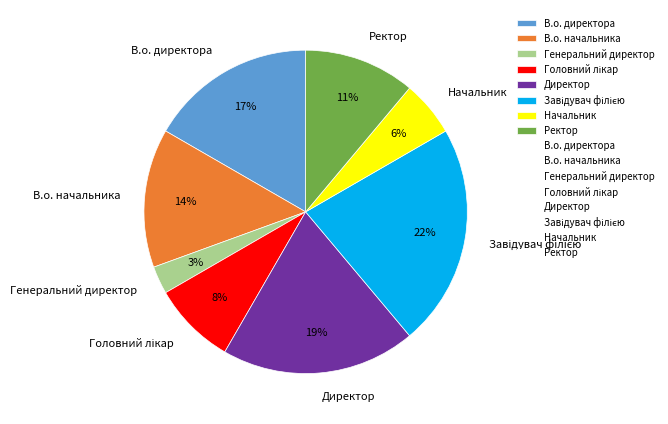

What is the ratio of the value at Начальник to the value at Ректор?

0.5